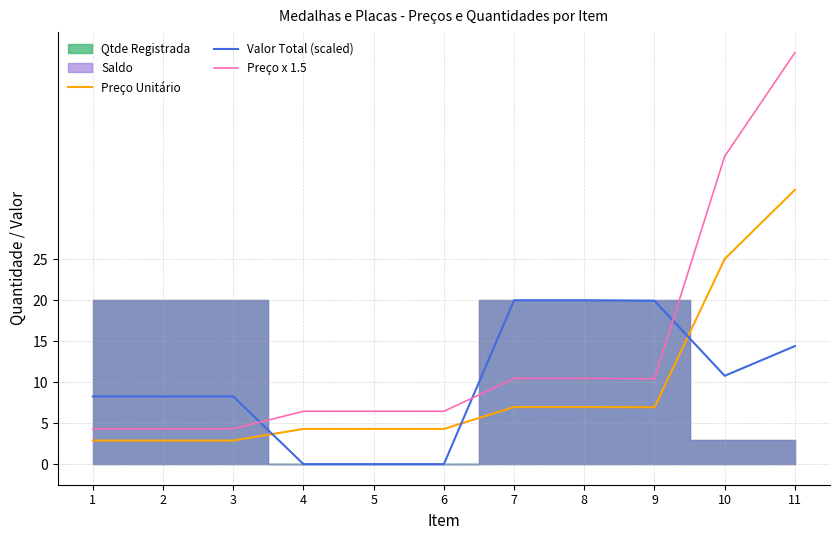

What is the difference between the maximum and second lowest values in the Preço x 1.5 series?

45.9